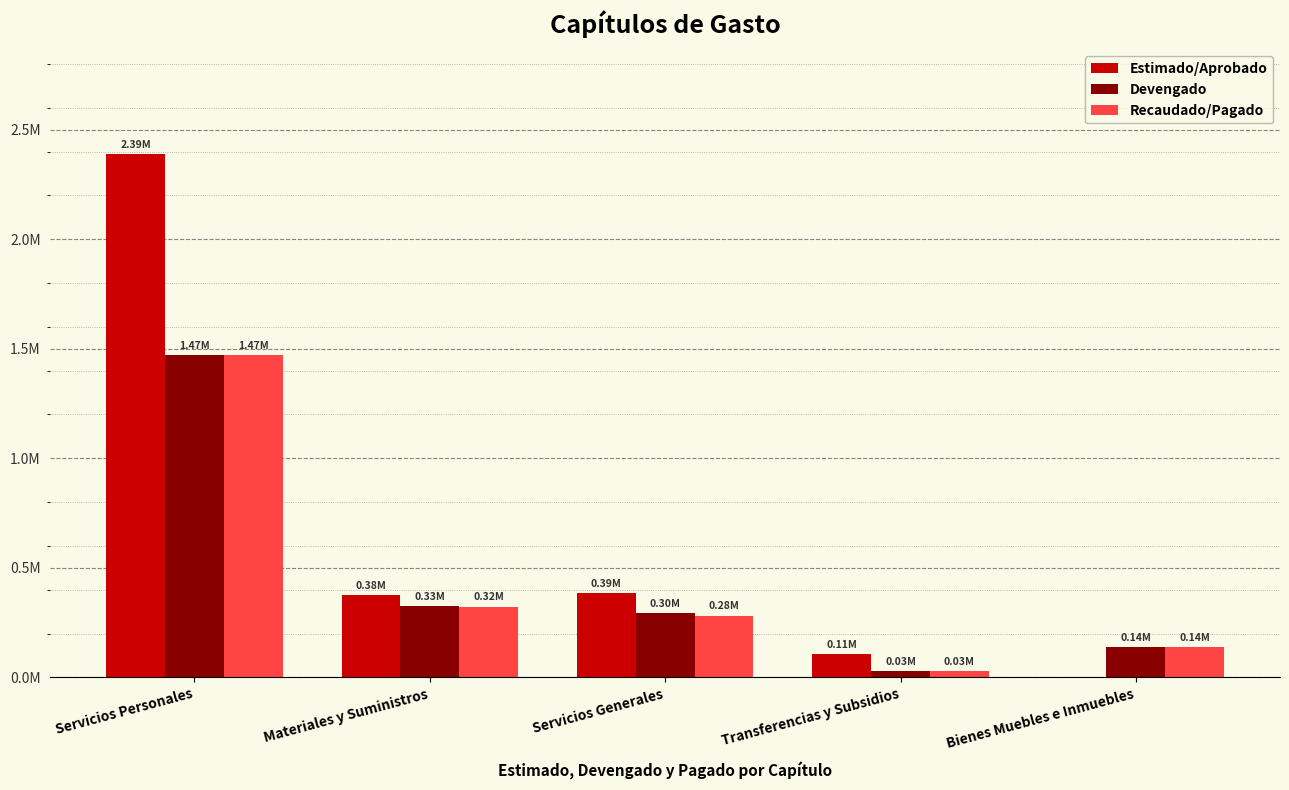

Rank the series by their maximum value, from lowest to highest.

Devengado, Recaudado/Pagado, Estimado/Aprobado